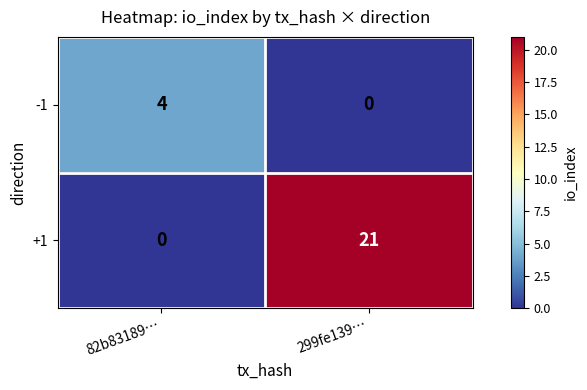

Which series has the largest range (max minus min)?

+1